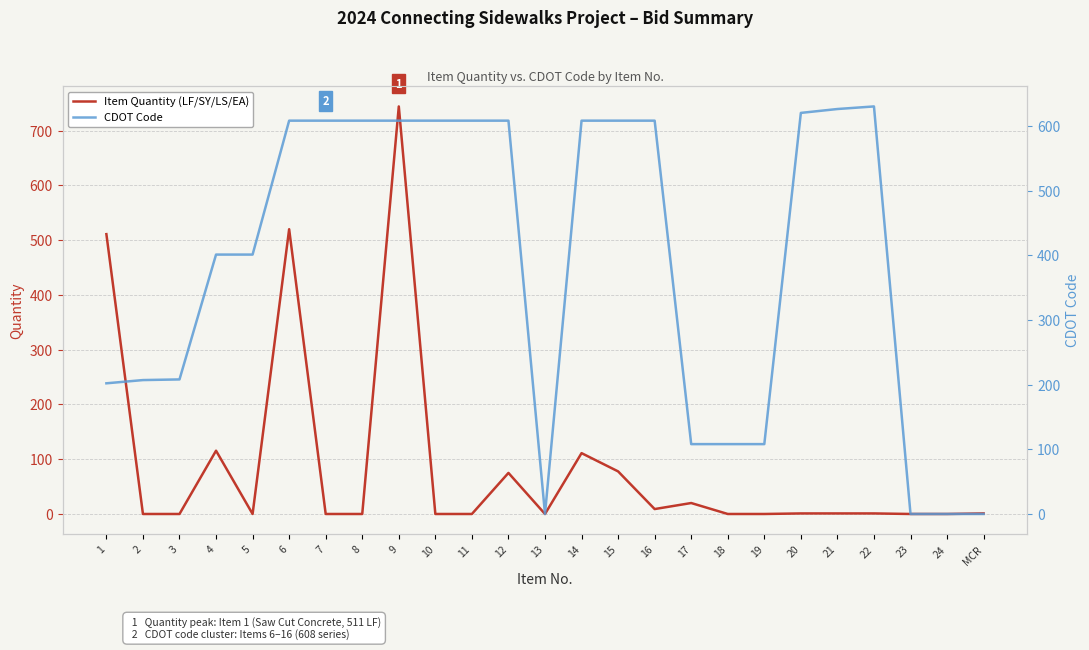

Which category has the lowest value in the Item Quantity (LF/SY/LS/EA) series?

2